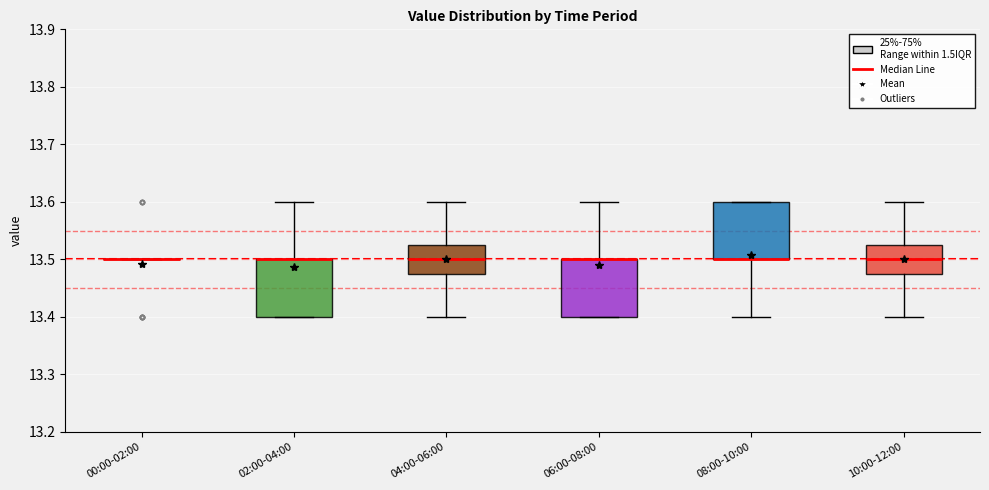

Where is the upper edge of the box for 06:00-08:00 on the y-axis? The values are not printed on the chart, so give them approximately, as read against the axis.

13.50